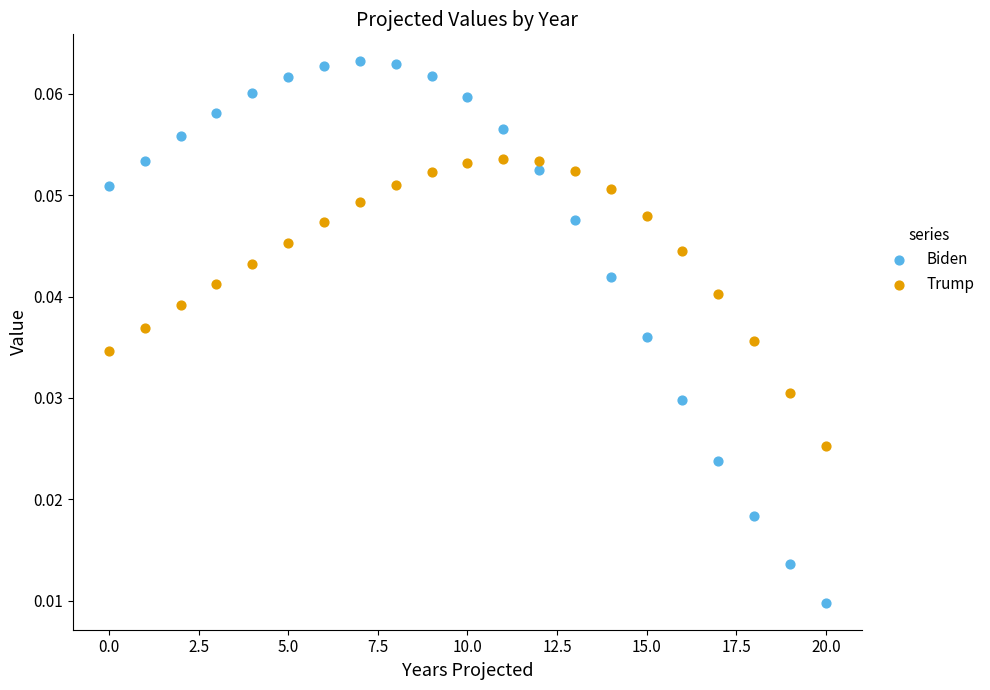

Which series contains the highest Y value?

Biden